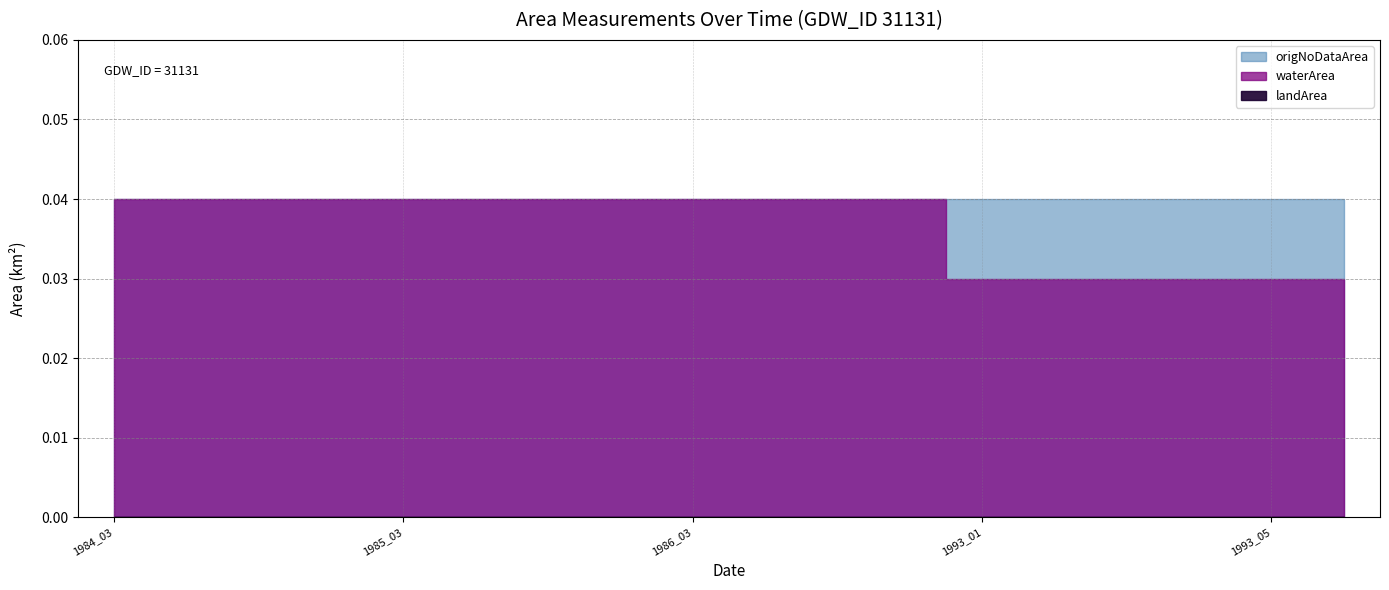

Count the number of categories in the chart.

18